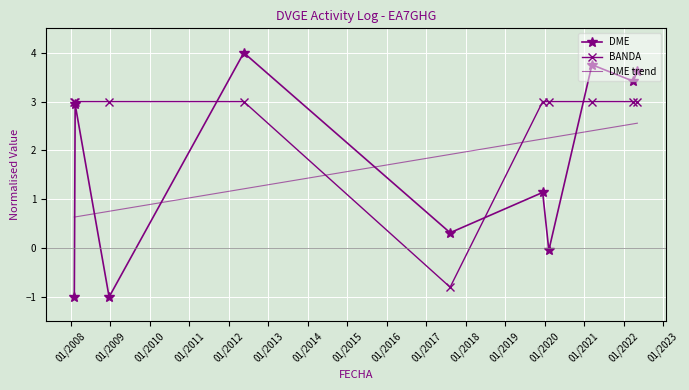

Which series has the largest range (max minus min)?

DME